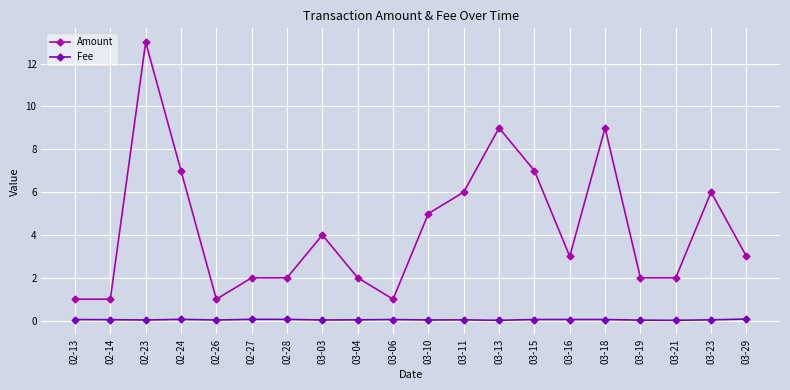

Which series changed the most between 02-14 and 02-23?

Amount